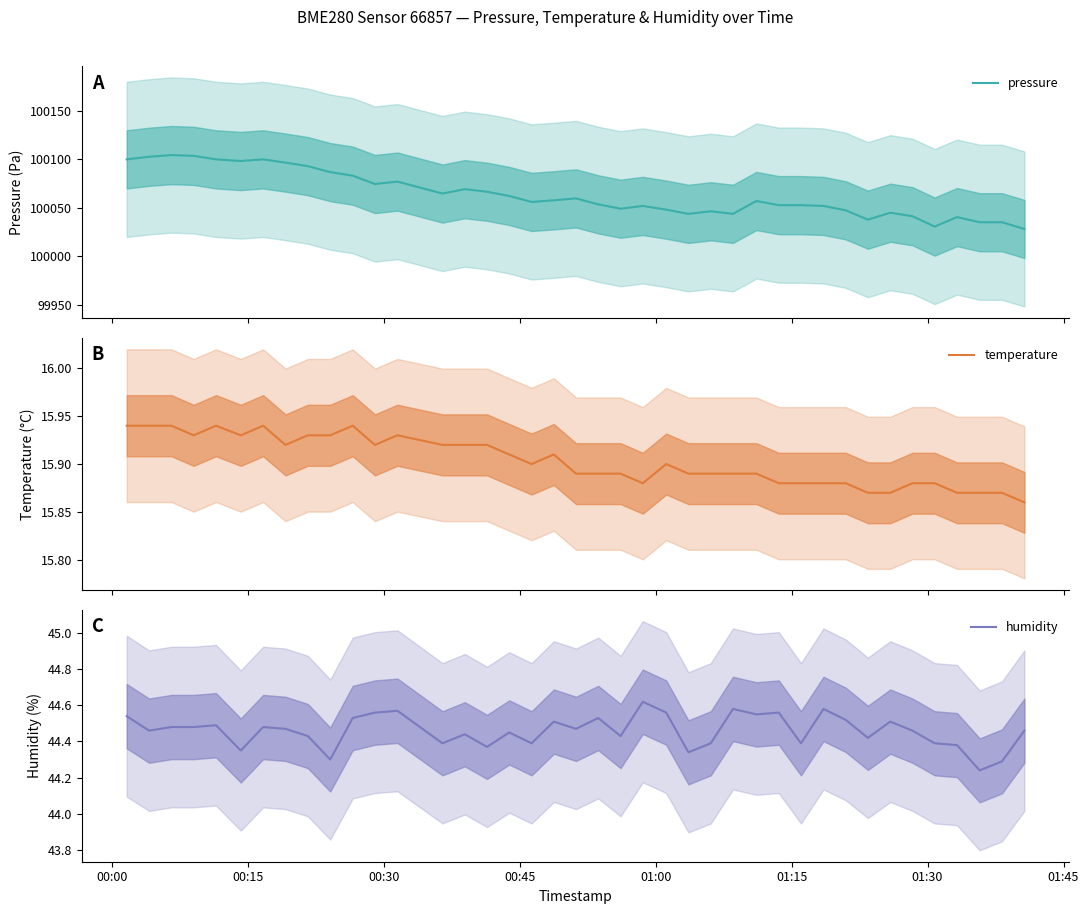

What is the minimum value shown in the chart?

15.9